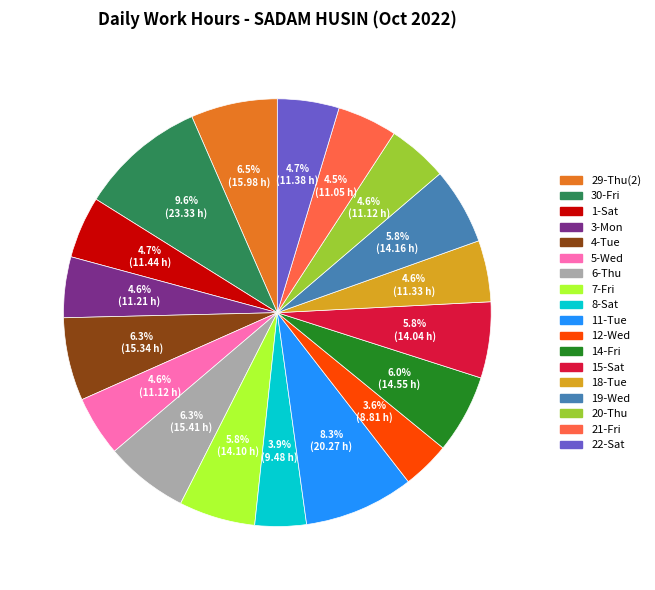

To the nearest percent, what is the average slice percentage?

6%